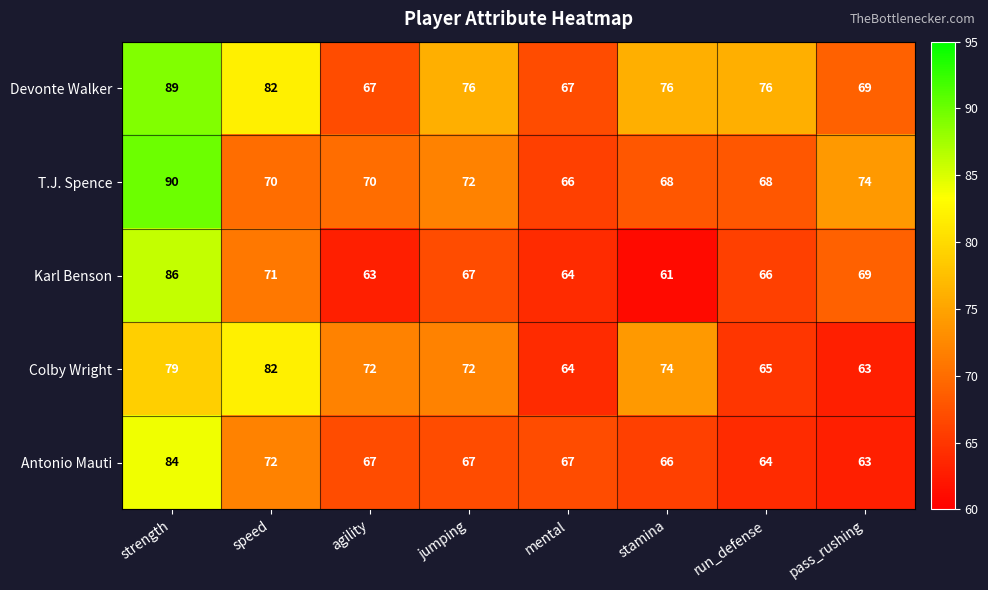

Between speed and pass_rushing, which series saw the biggest shift?

Colby Wright